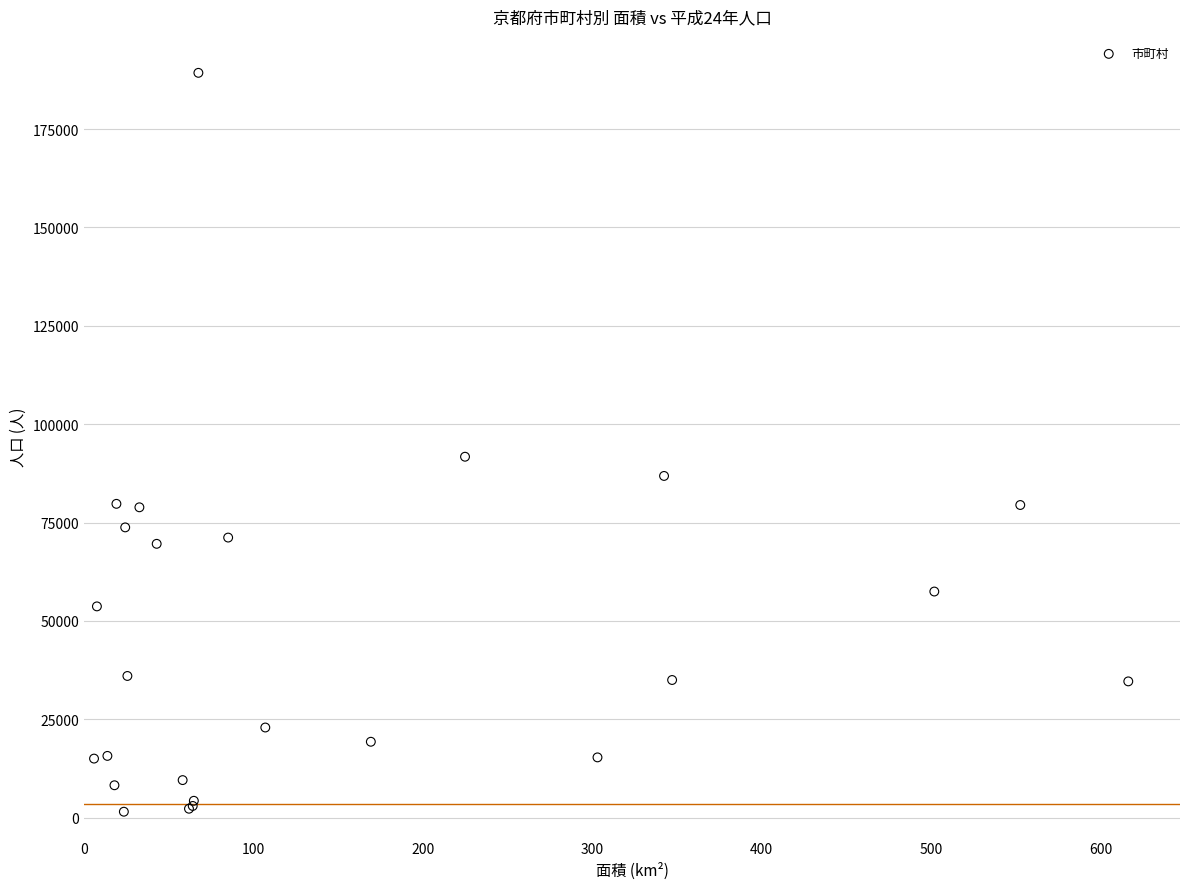

What Y value in the scatter plot is closest to 95413?

91740